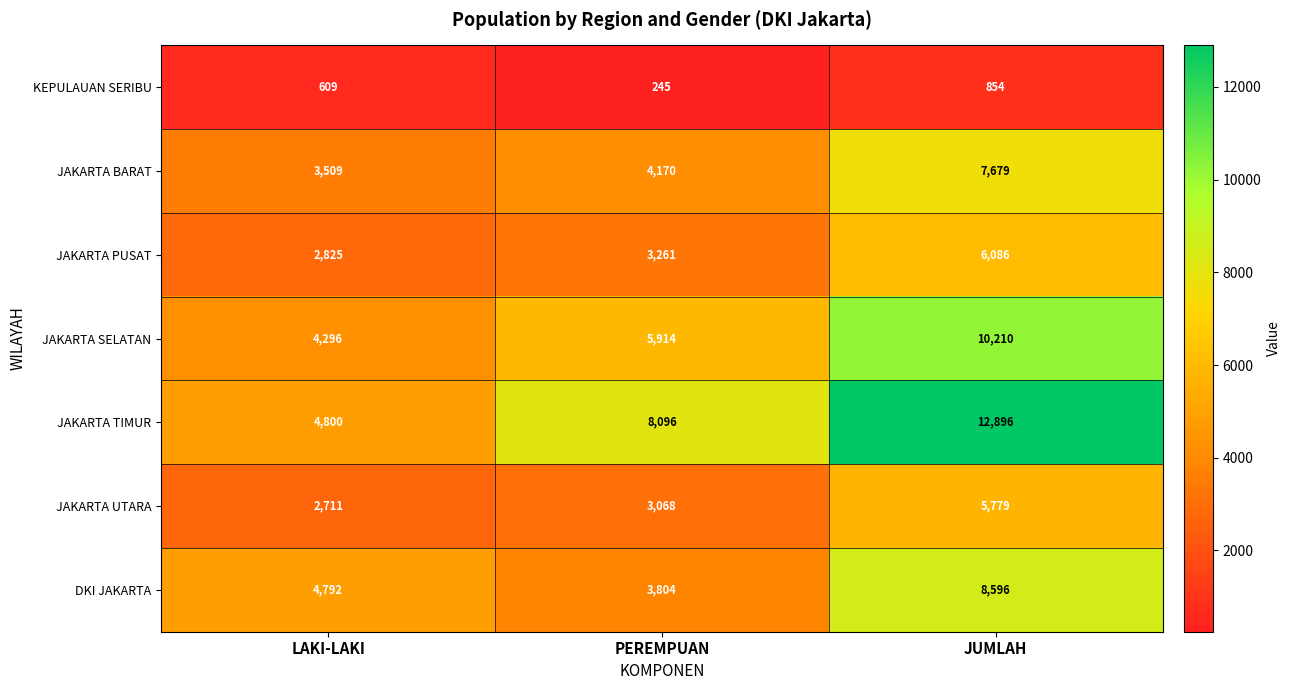

List the labels in order of DKI JAKARTA value, largest first.

JUMLAH, LAKI-LAKI, PEREMPUAN